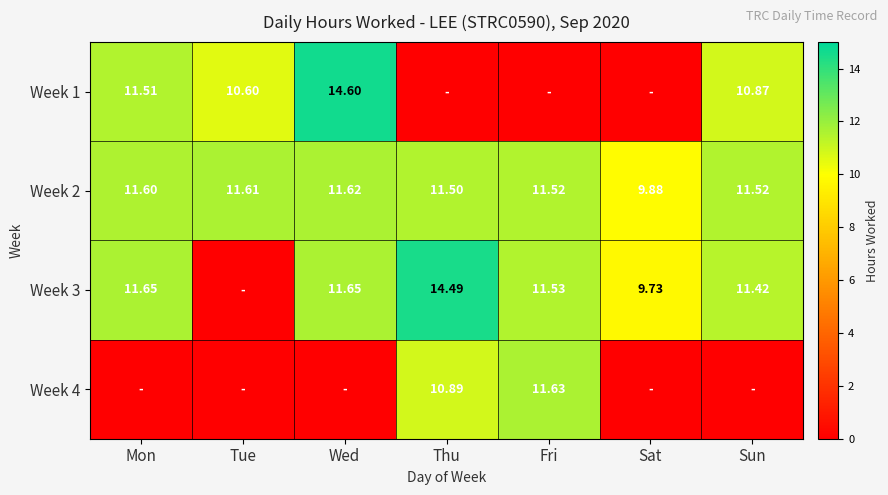

Where is Week 2 nearest to the value 10?

Sat